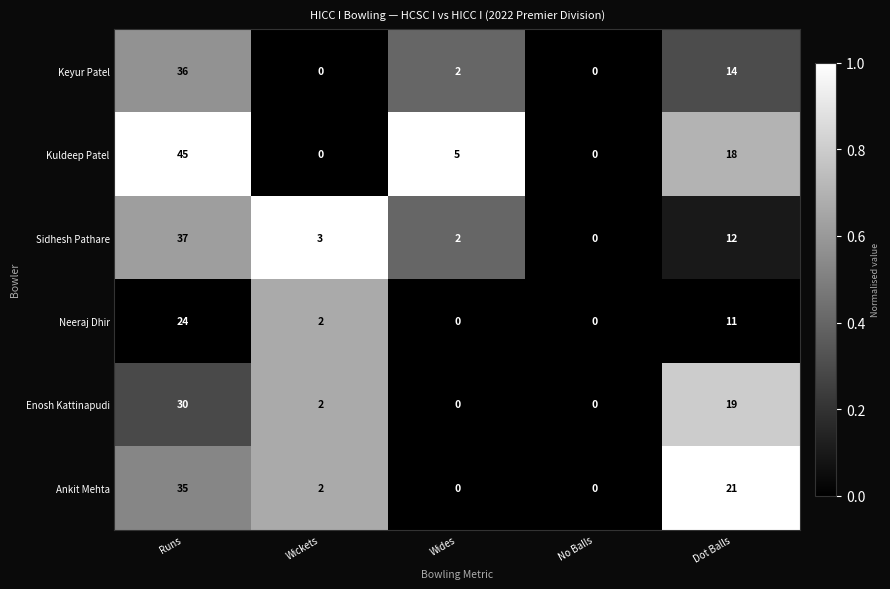

At which label is Sidhesh Pathare closest to 18?

Dot Balls